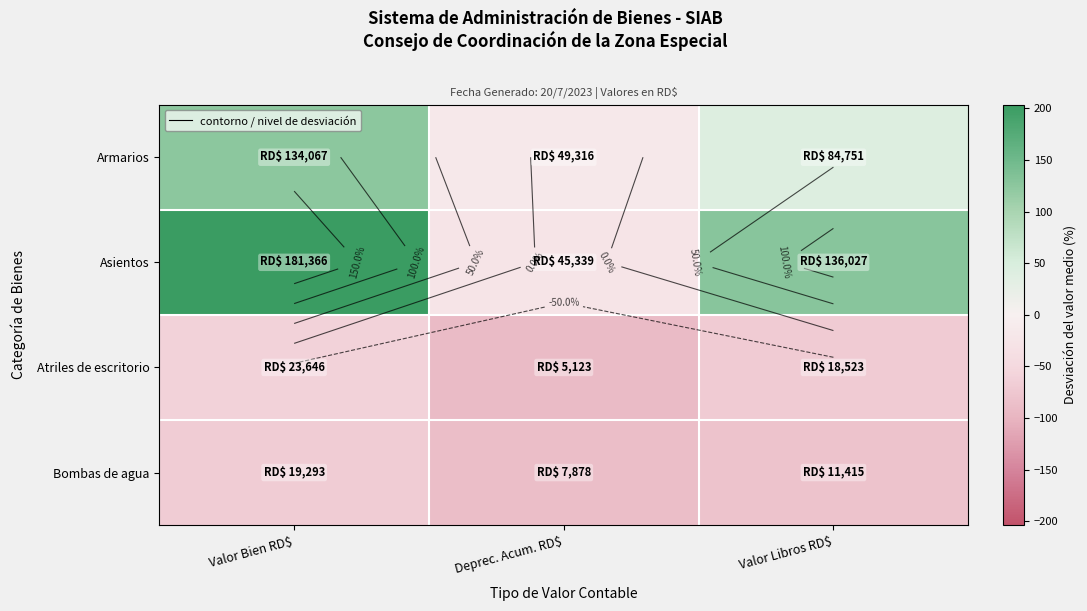

Which series has the widest spread of values?

Asientos